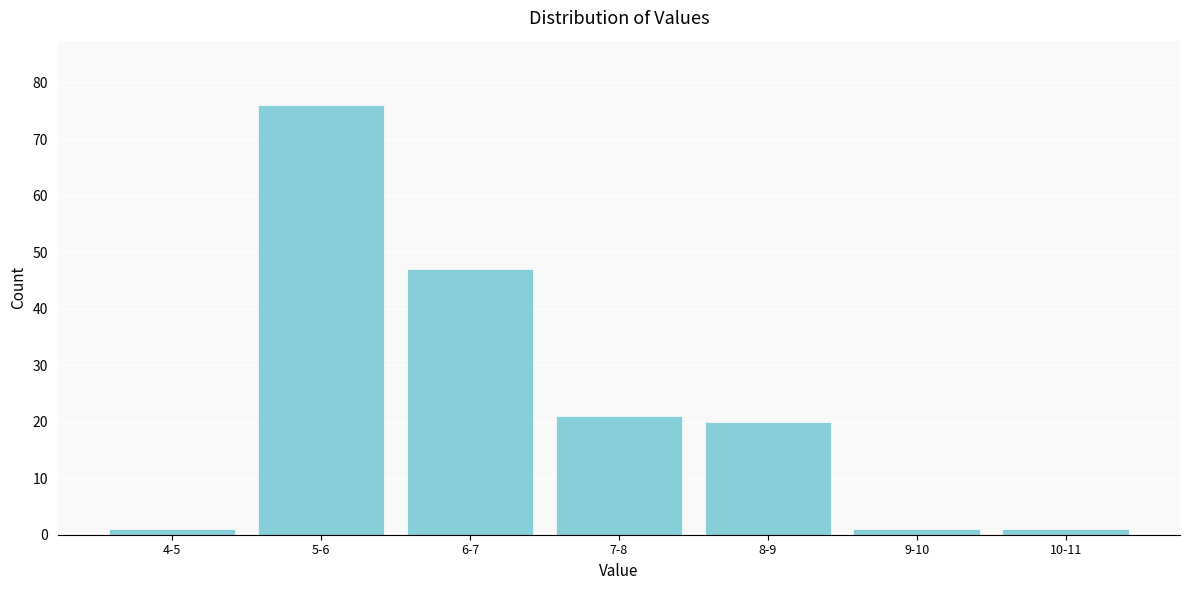

Reading left to right, what are all the values shown in this chart?

4-5=1	5-6=76	6-7=47	7-8=21	8-9=20	9-10=1	10-11=1